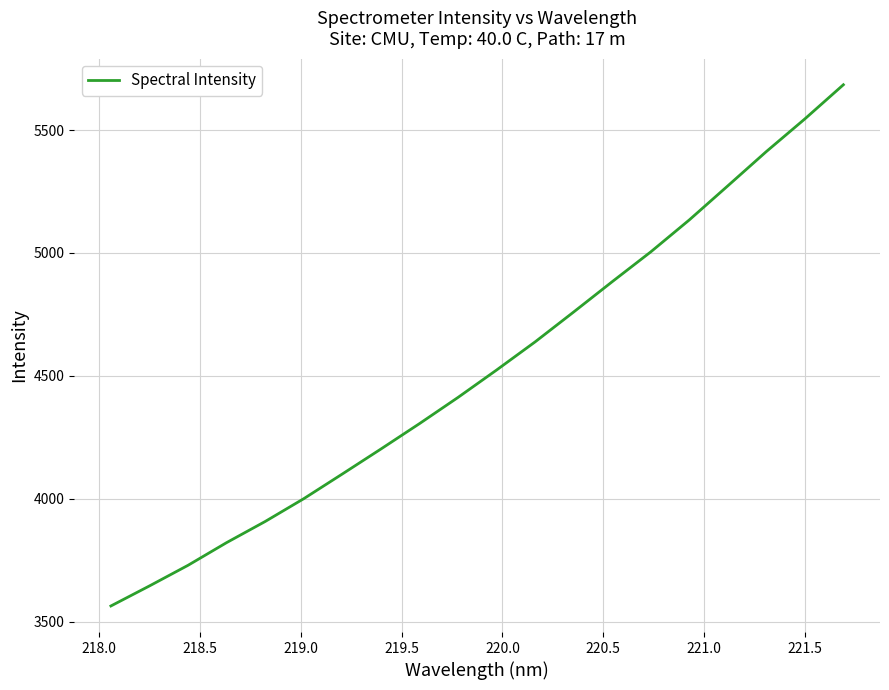

What is the difference between the maximum and minimum values?

2120.9